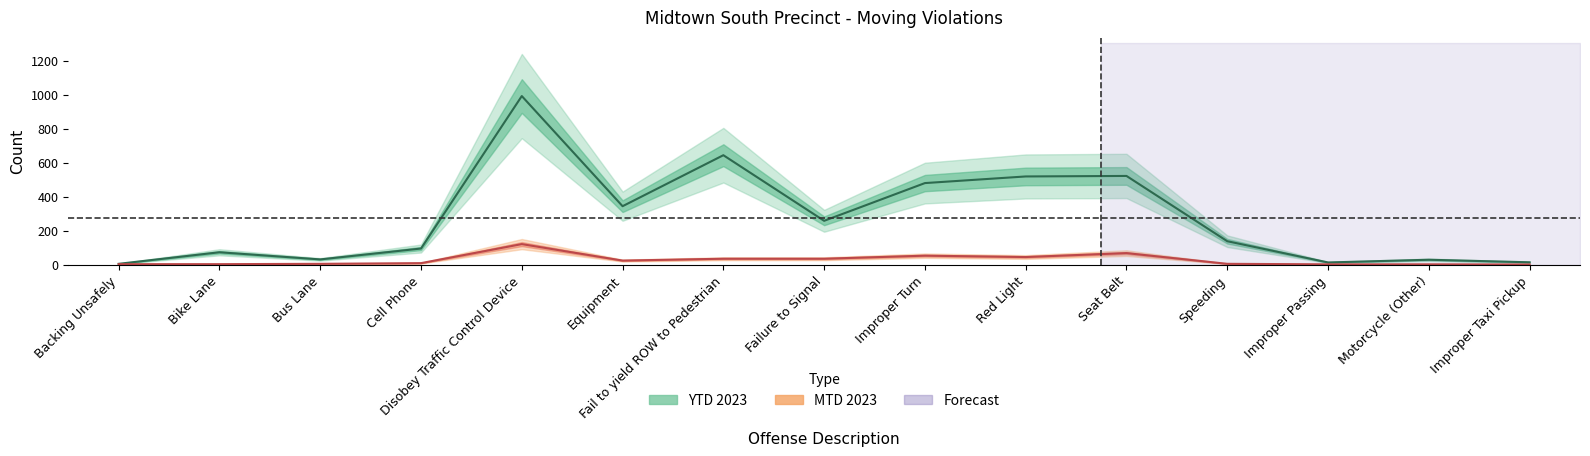

Where is ytd_2023 nearest to the value 497?

Improper Turn